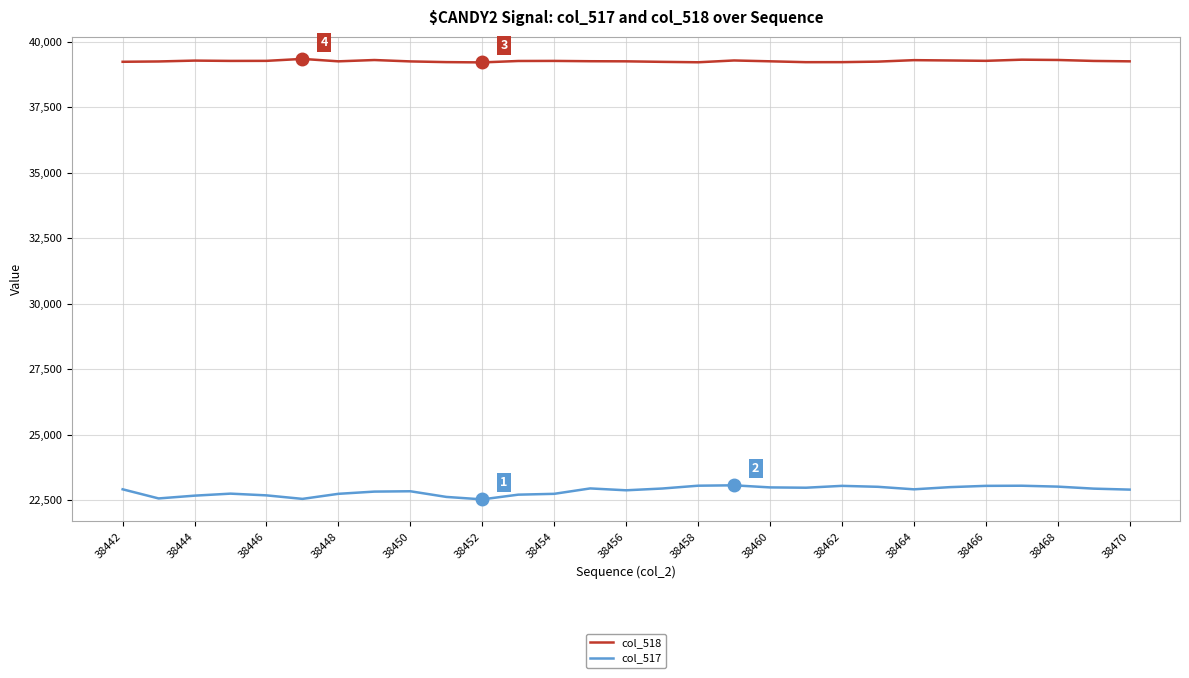

List the series in order of their peak value, lowest first.

col_517, col_518